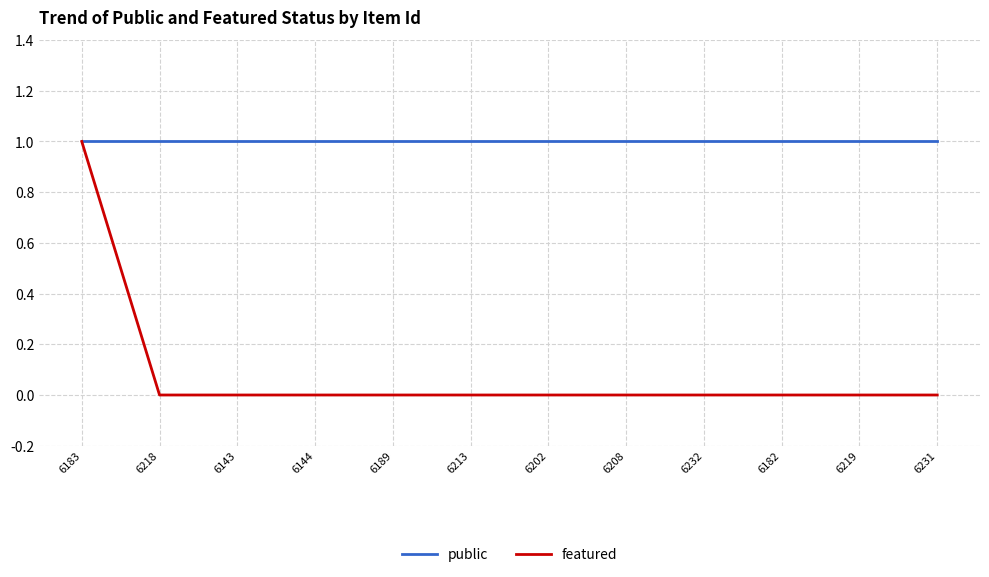

Which series has the largest range (max minus min)?

featured